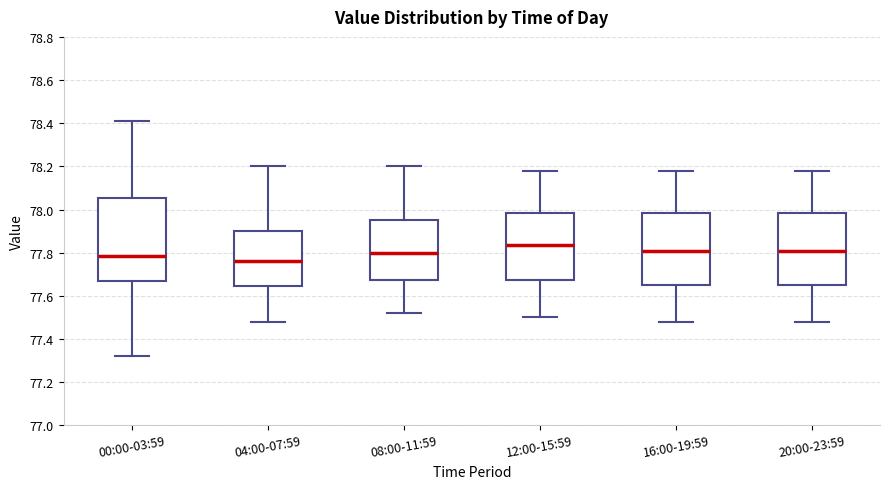

Where does the lower whisker of the box for 12:00-15:59 end on the y-axis? The values are not printed on the chart, so give them approximately, as read against the axis.

77.50